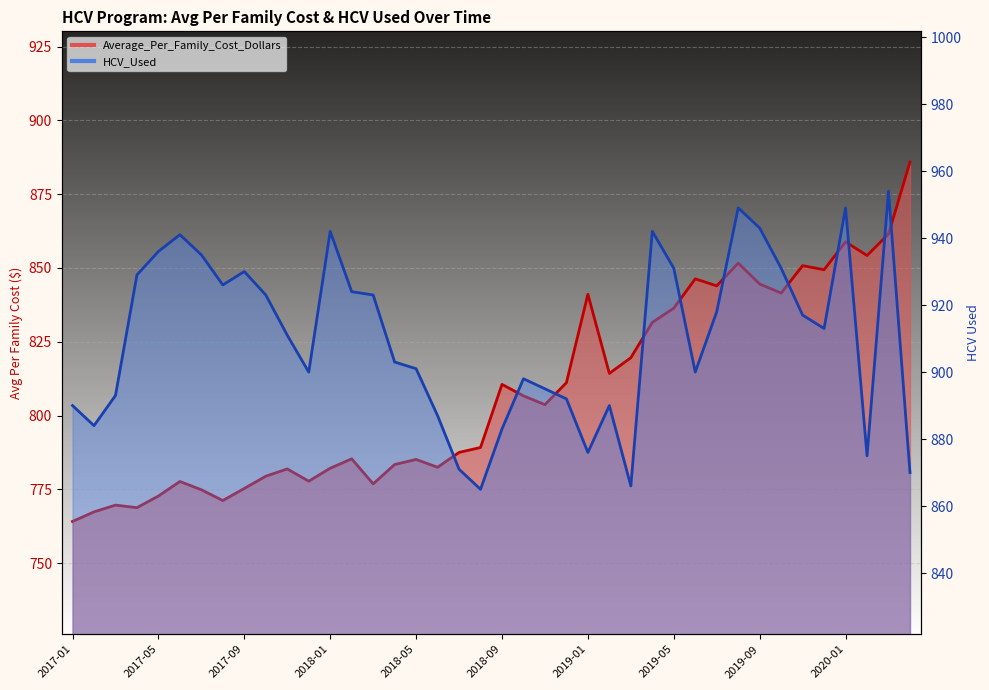

Which series ends up on top after the final intersection of Average_Per_Family_Cost_Dollars and HCV_Used?

Average_Per_Family_Cost_Dollars